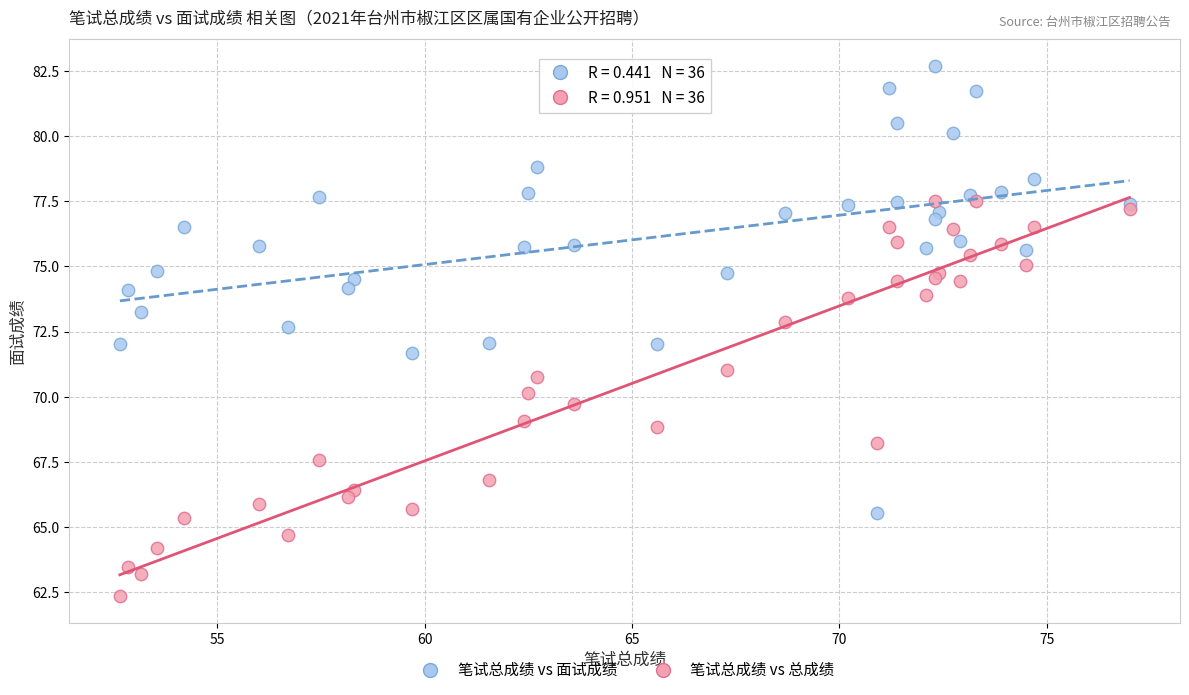

What is the X range (max minus min) for the scatter plot?

24.4